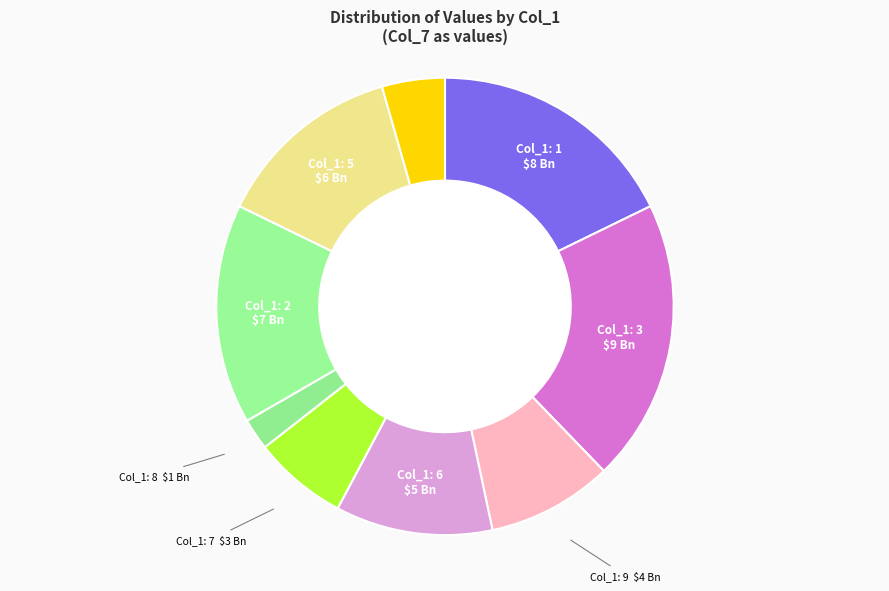

Does any single category account for the majority?

No